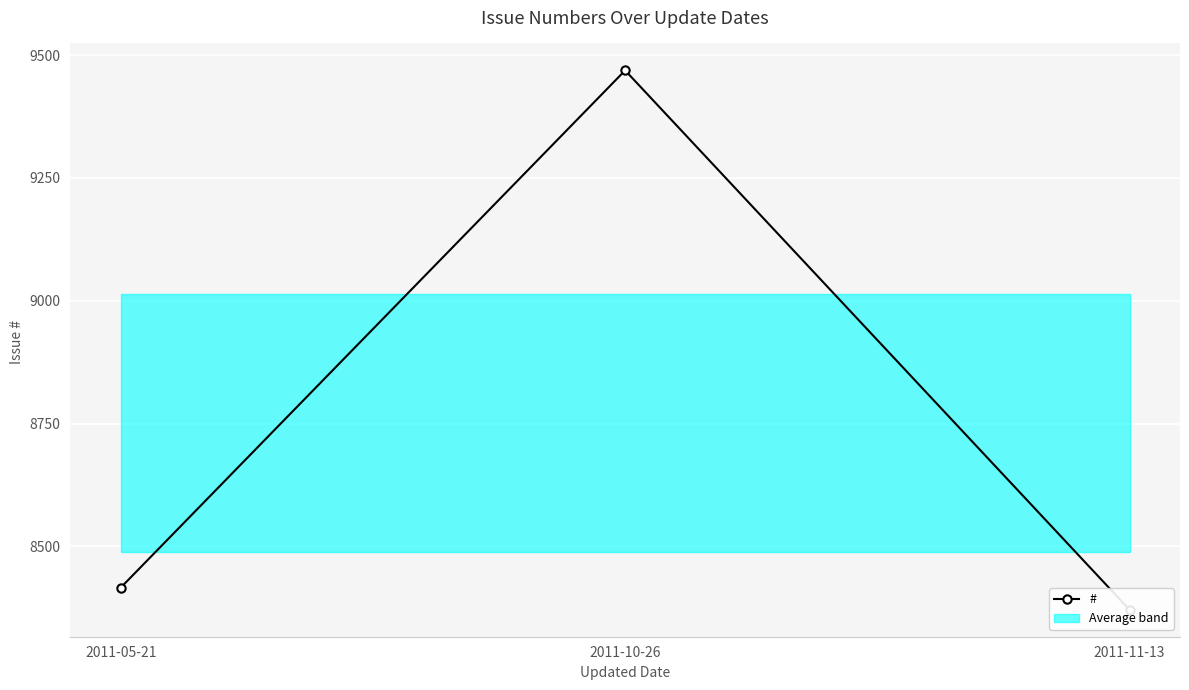

Count the number of categories in the chart.

3